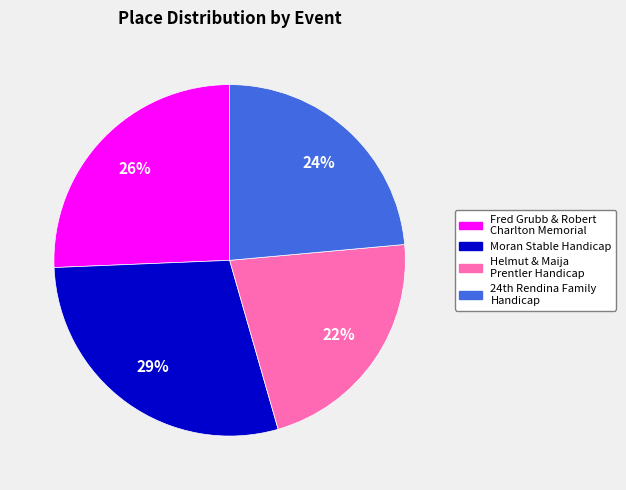

How many slices are in this pie chart?

4